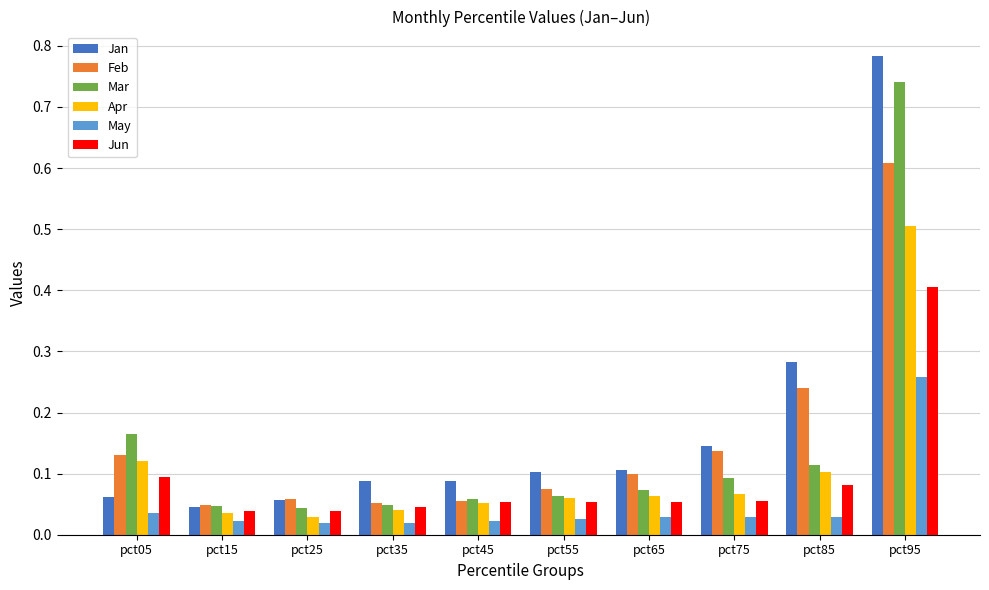

Is it true that Feb equals 0.1 at pct75?

True